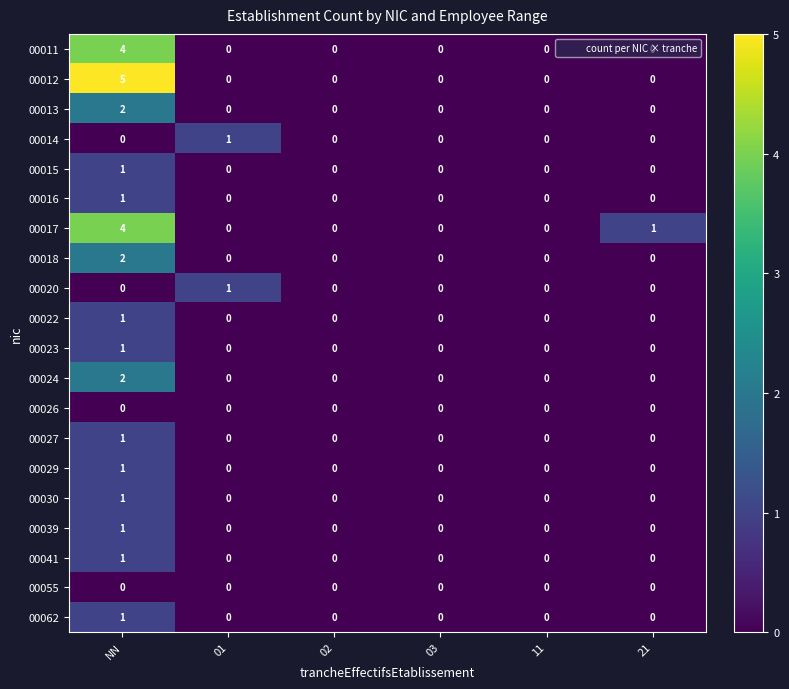

Count the number of categories in the chart.

6